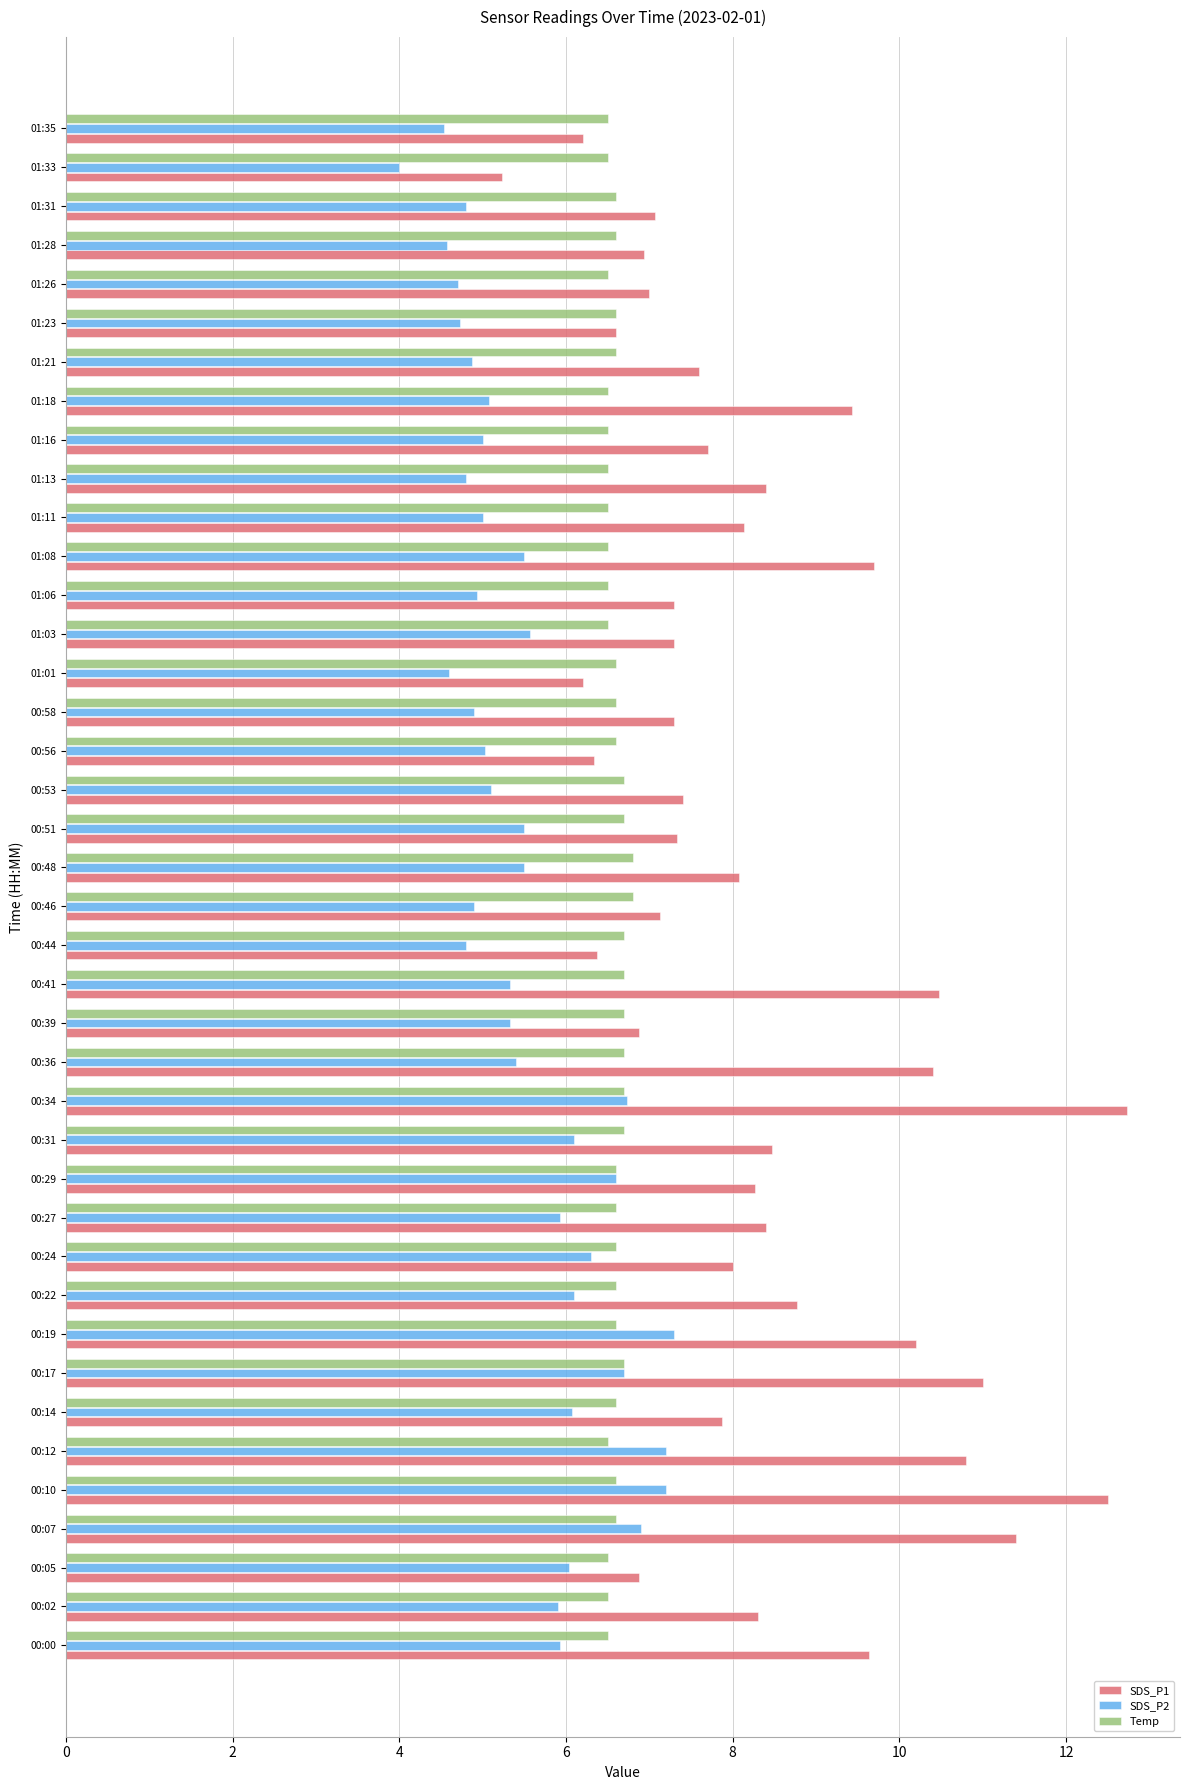

The value of SDS_P2 at 00:10 is 7.2. True or false?

True